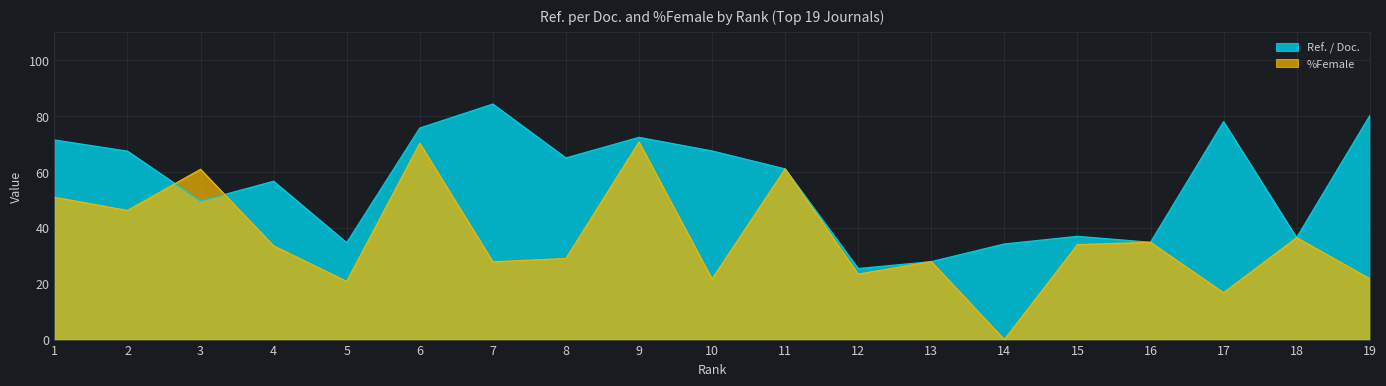

How many lines are shown in the chart?

2